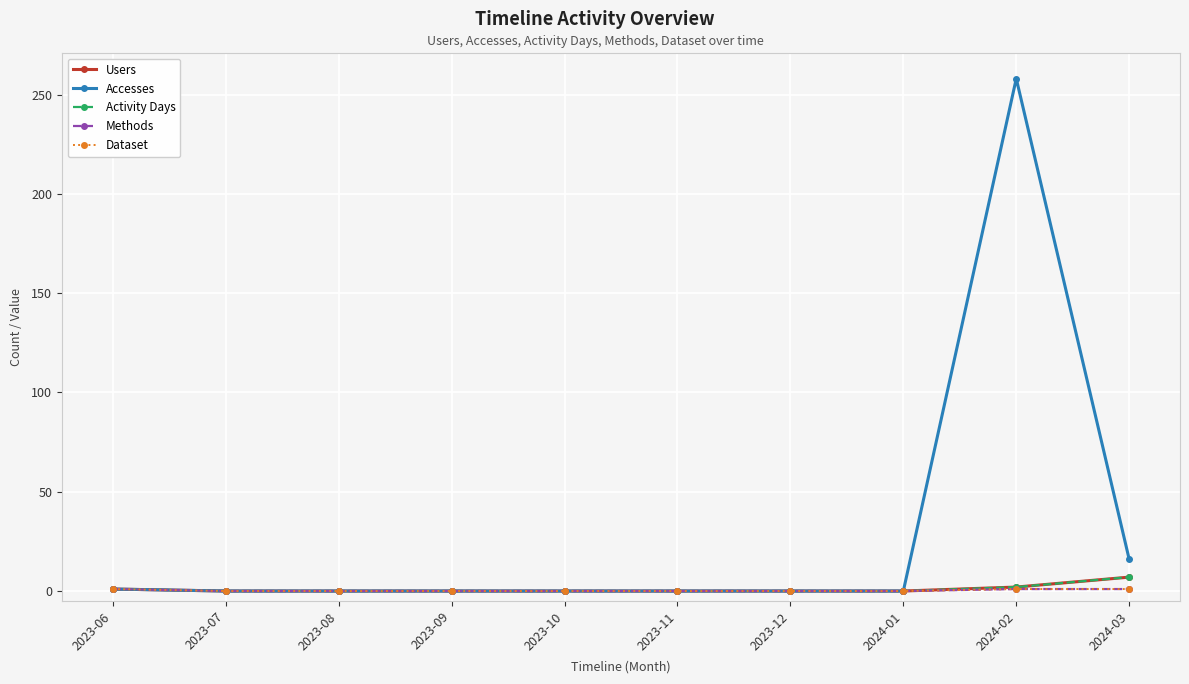

How many Users values are between 0 and 1?

8